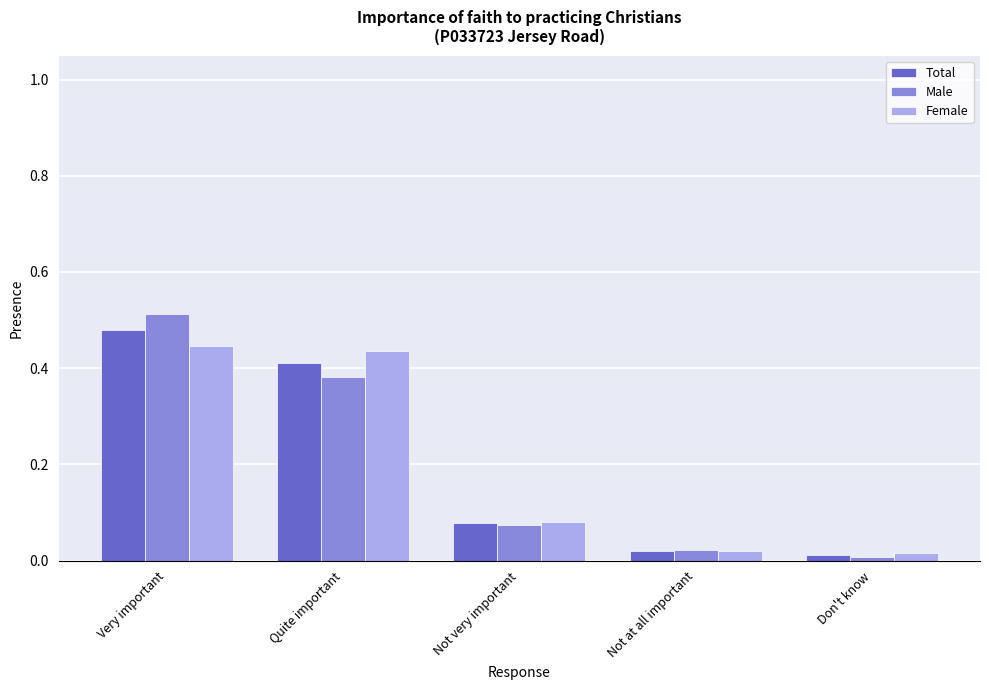

True or false: Male has a value of 0.2 at Very important.

False